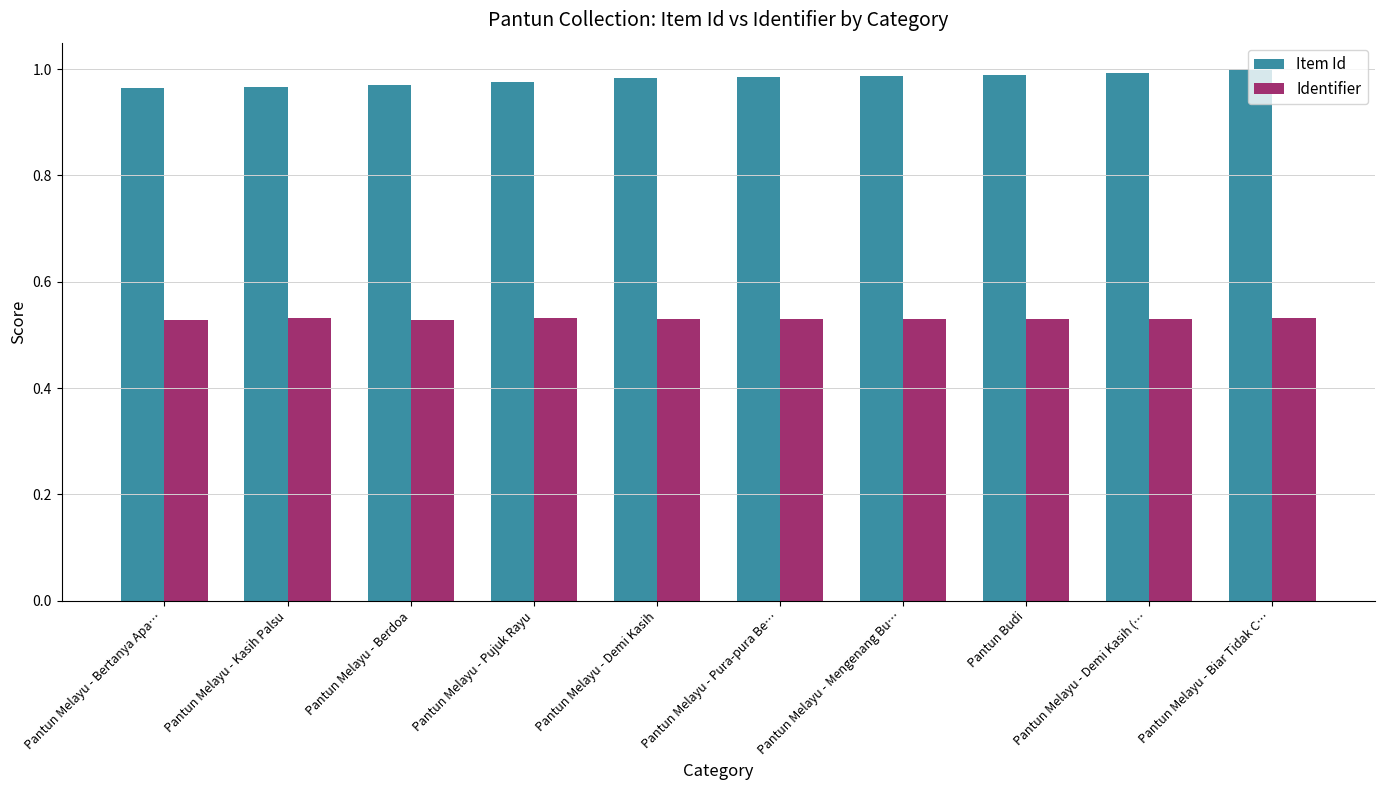

Is the value of Item Id at Pantun Melayu - Bertanya Apa… greater than the value of Identifier at Pantun Melayu - Demi Kasih?

Yes